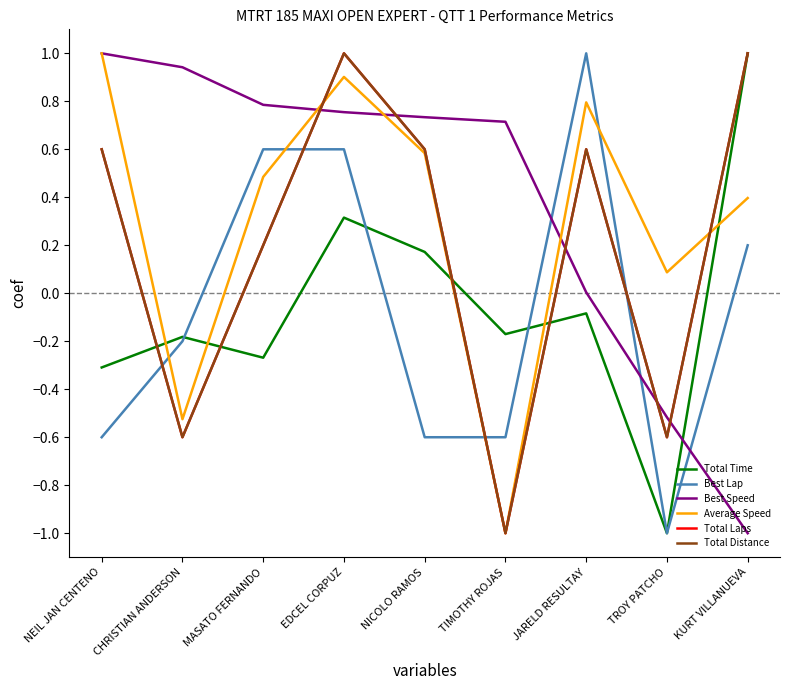

At which label does Average Speed reach its peak?

NEIL JAN CENTENO